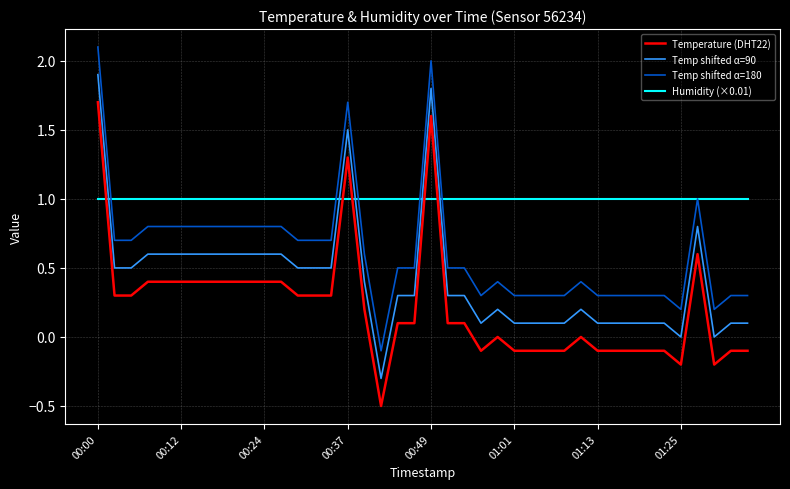

What is the lowest value of the Temperature (DHT22) series?

-0.5